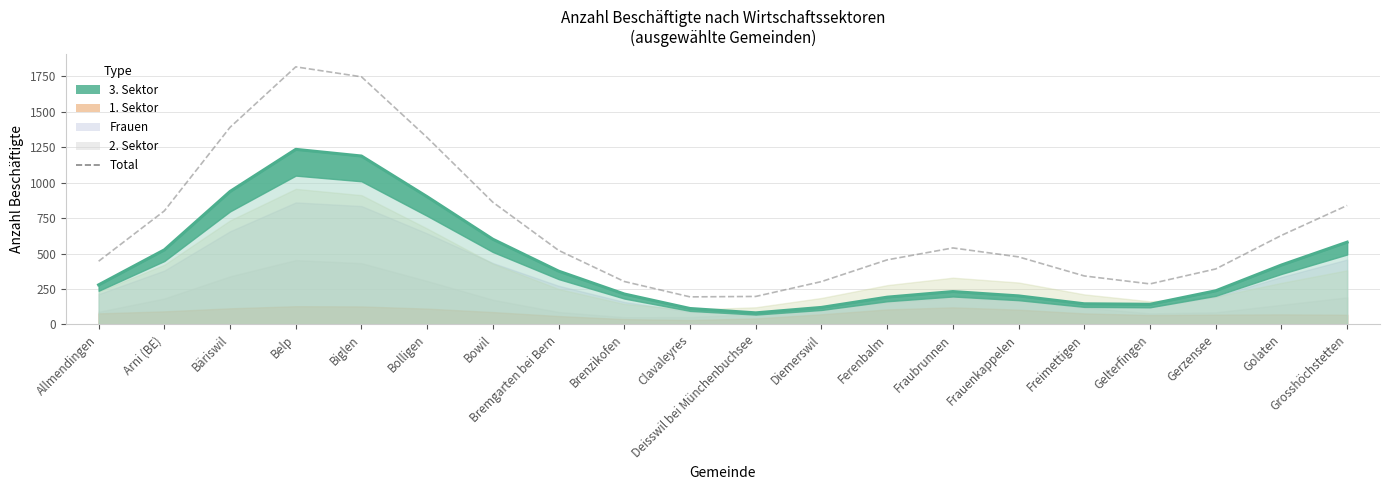

Approximately how many times larger is the value at Deisswil bei Münchenbuchsee compared to Brenzikofen?

0.7